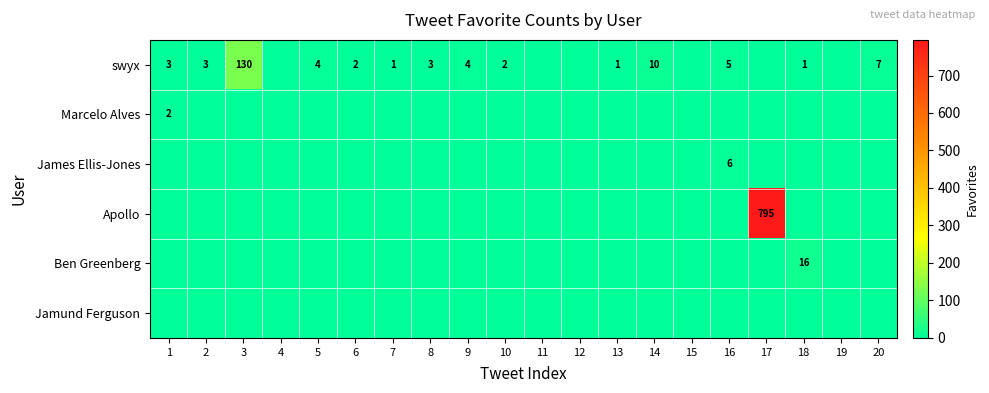

True or false: swyx has a value of 15 at 14.

False